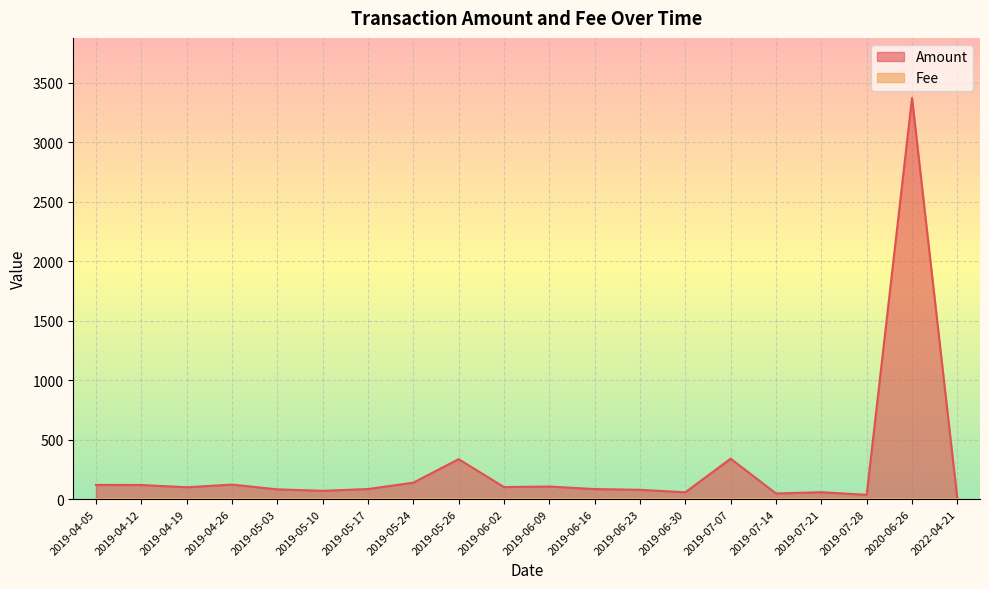

Which series has the widest spread of values?

Amount